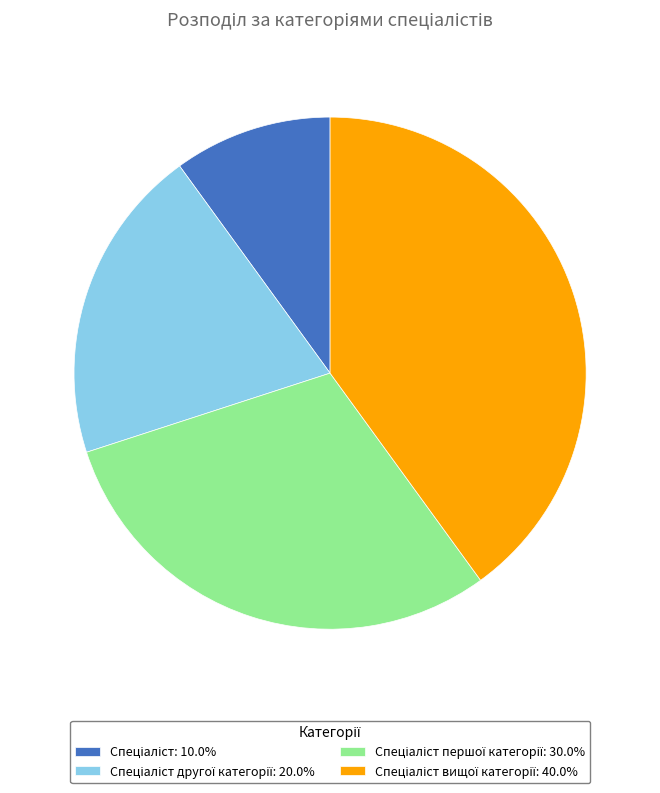

How many segments does this pie chart have?

4